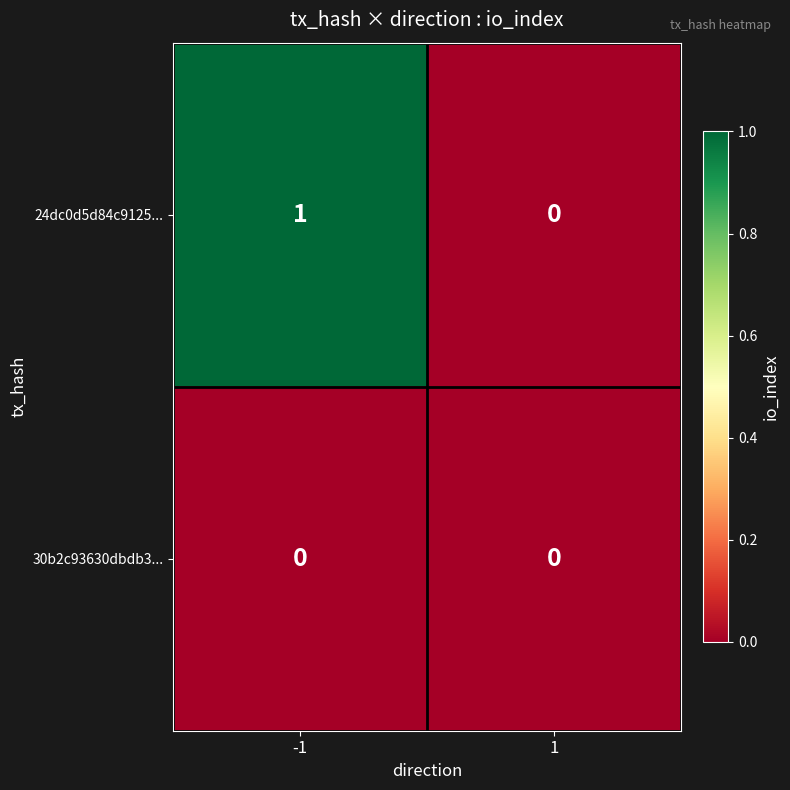

Which series has the largest total across all categories?

24dc0d5d84c9125...